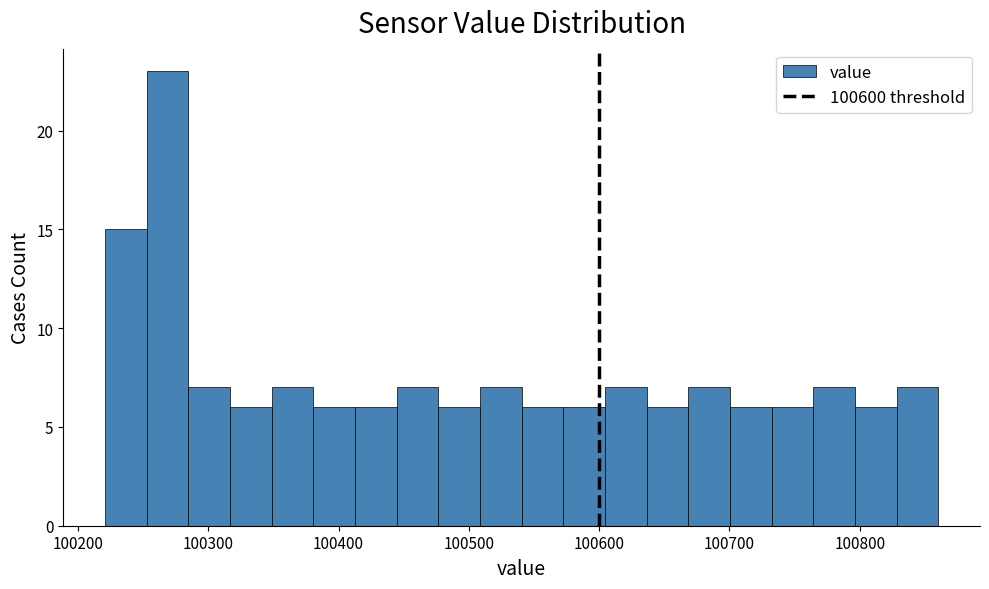

Around what value on the x-axis is the tallest bar? Give the approximate position of its centre, as read against the axis.

100270